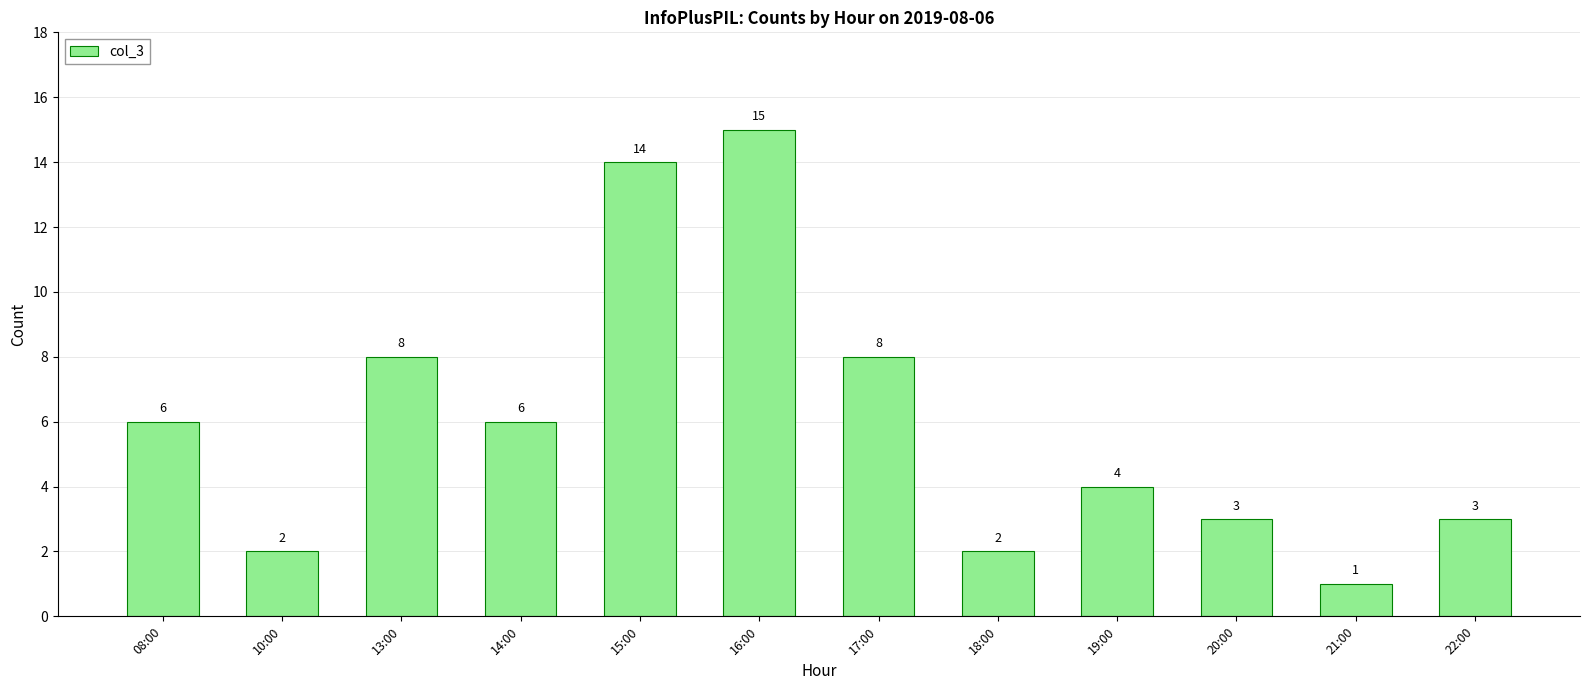

What value does the data have at 22:00, to the nearest 5?

5